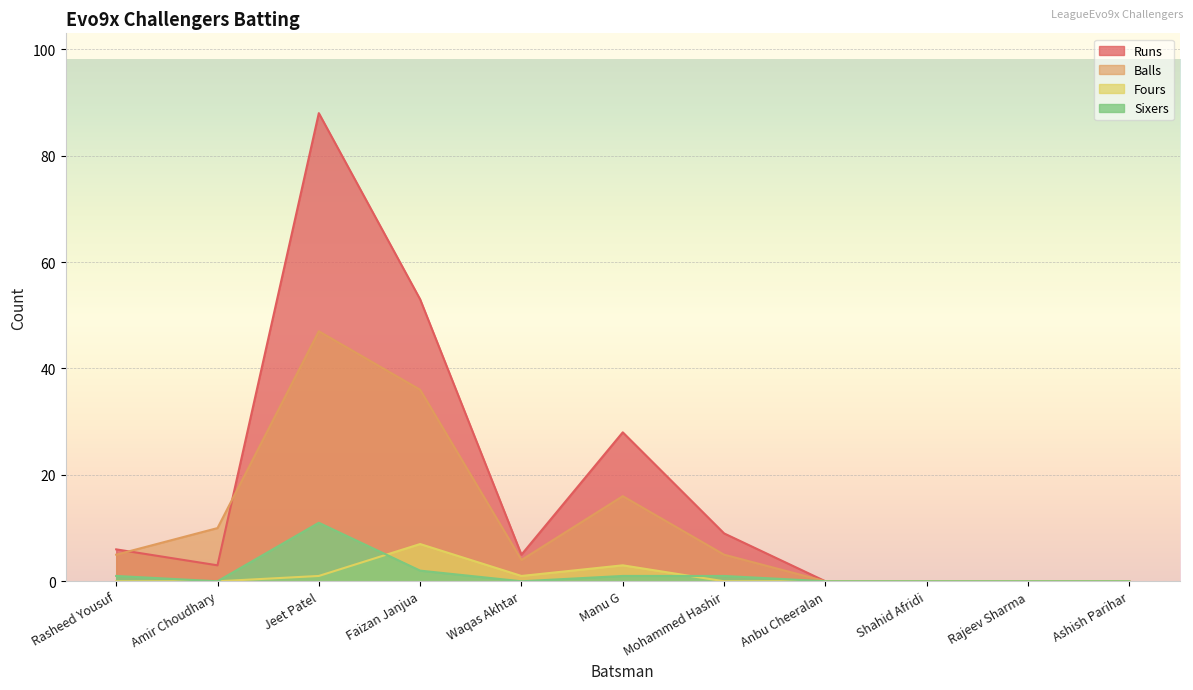

Rank the series at Jeet Patel from lowest to highest value.

Fours, Sixers, Balls, Runs